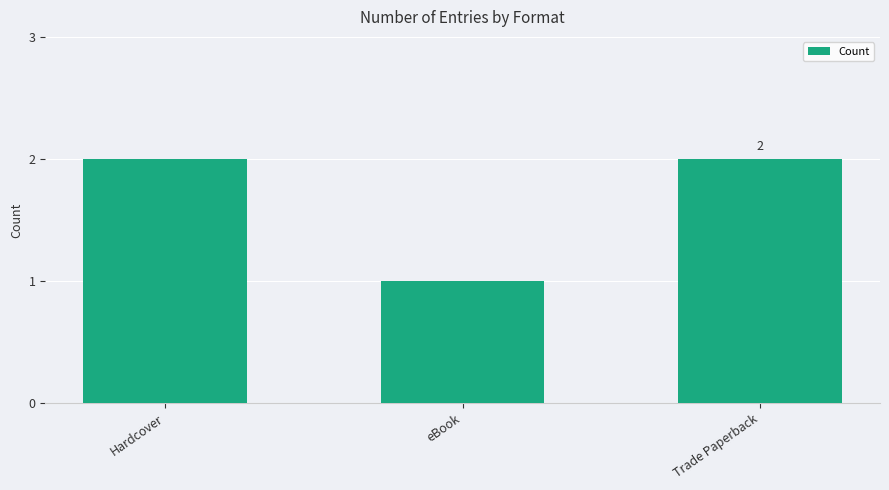

Does the chart contain any negative values?

No